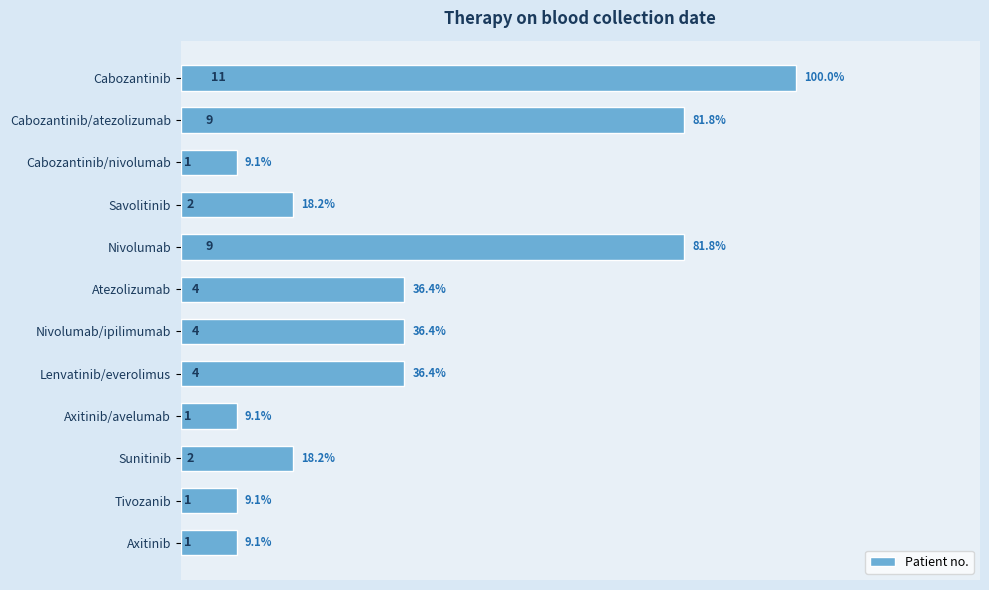

Reading top to bottom, what are all the values shown in this chart?

11	9	1	2	9	4	4	4	1	2	1	1